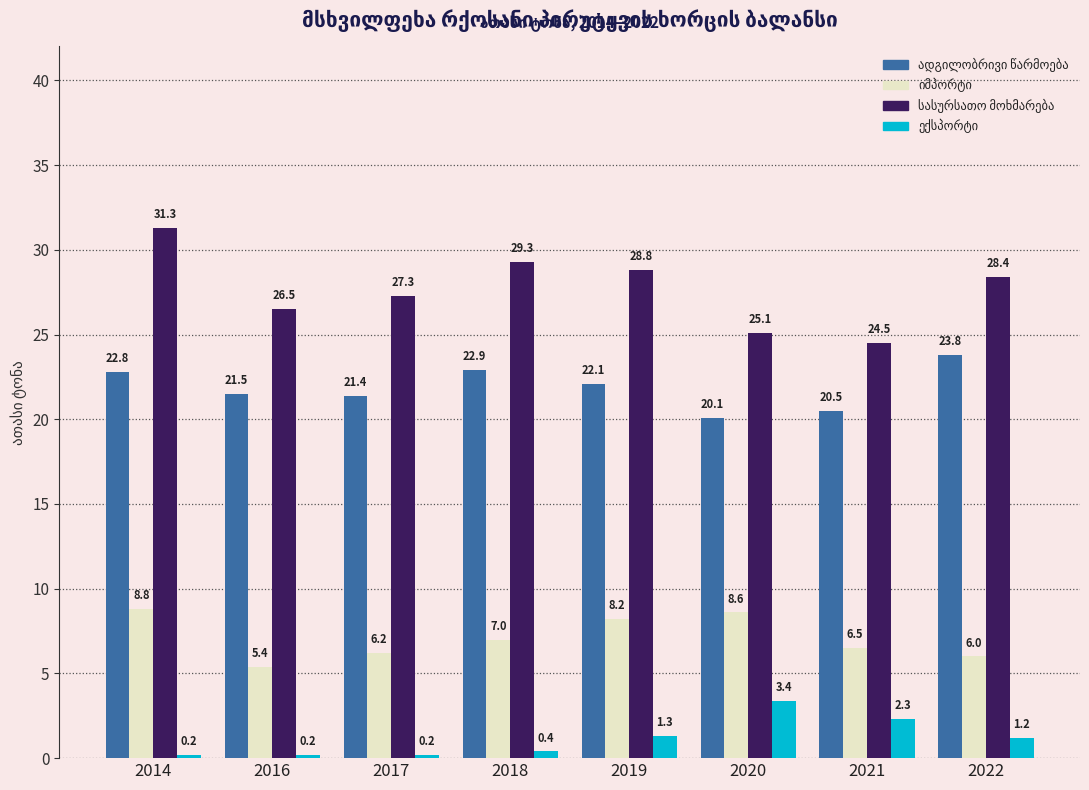

What is the difference between the highest and lowest values at 2022?

27.2